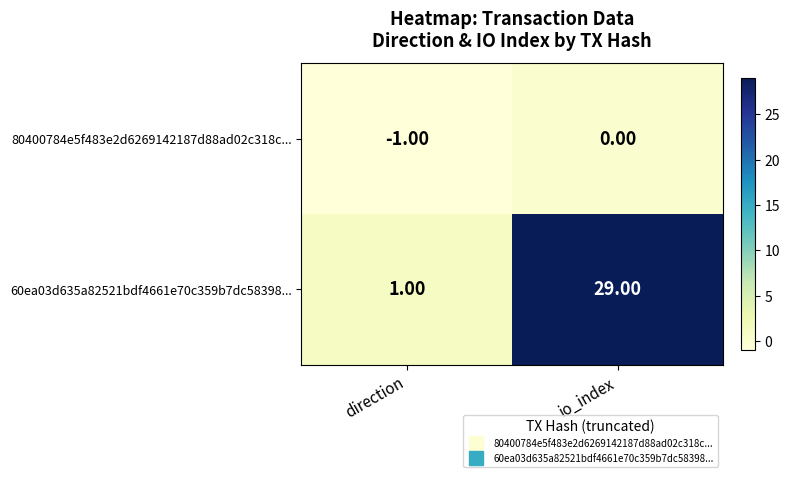

At direction, list the series in order from largest to smallest.

60ea03d635a82521bdf4661e70c359b7dc58398..., 80400784e5f483e2d6269142187d88ad02c318c...